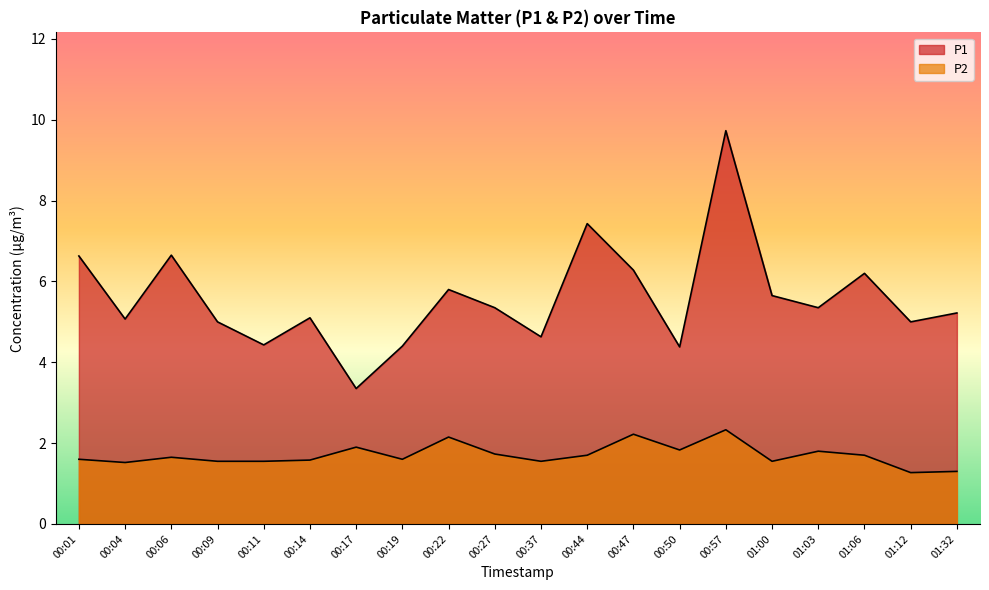

What are all the series names shown in the legend?

P1, P2